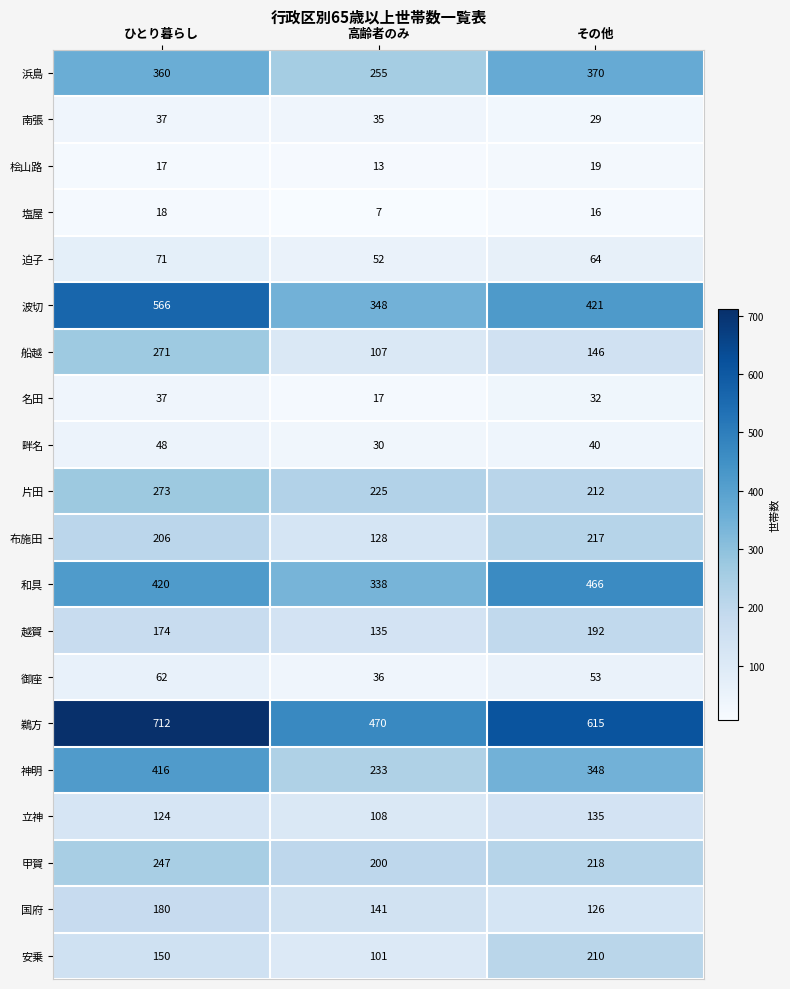

List the labels in order of 迫子 value, smallest first.

高齢者のみ, その他, ひとり暮らし